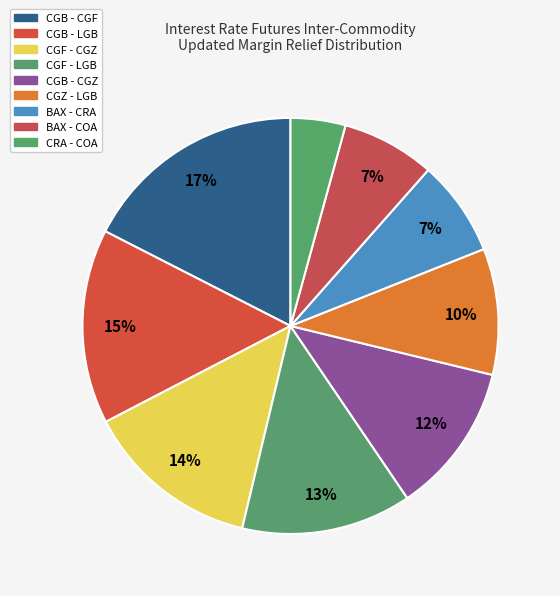

Which has a higher value, CGF - CGZ or CGB - CGZ?

CGF - CGZ